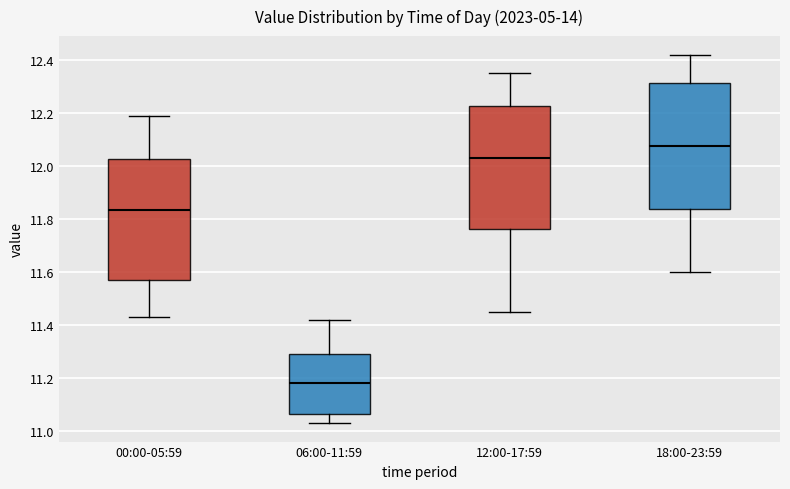

Where is the lower edge of the box for 18:00-23:59 on the y-axis? The values are not printed on the chart, so give them approximately, as read against the axis.

11.84